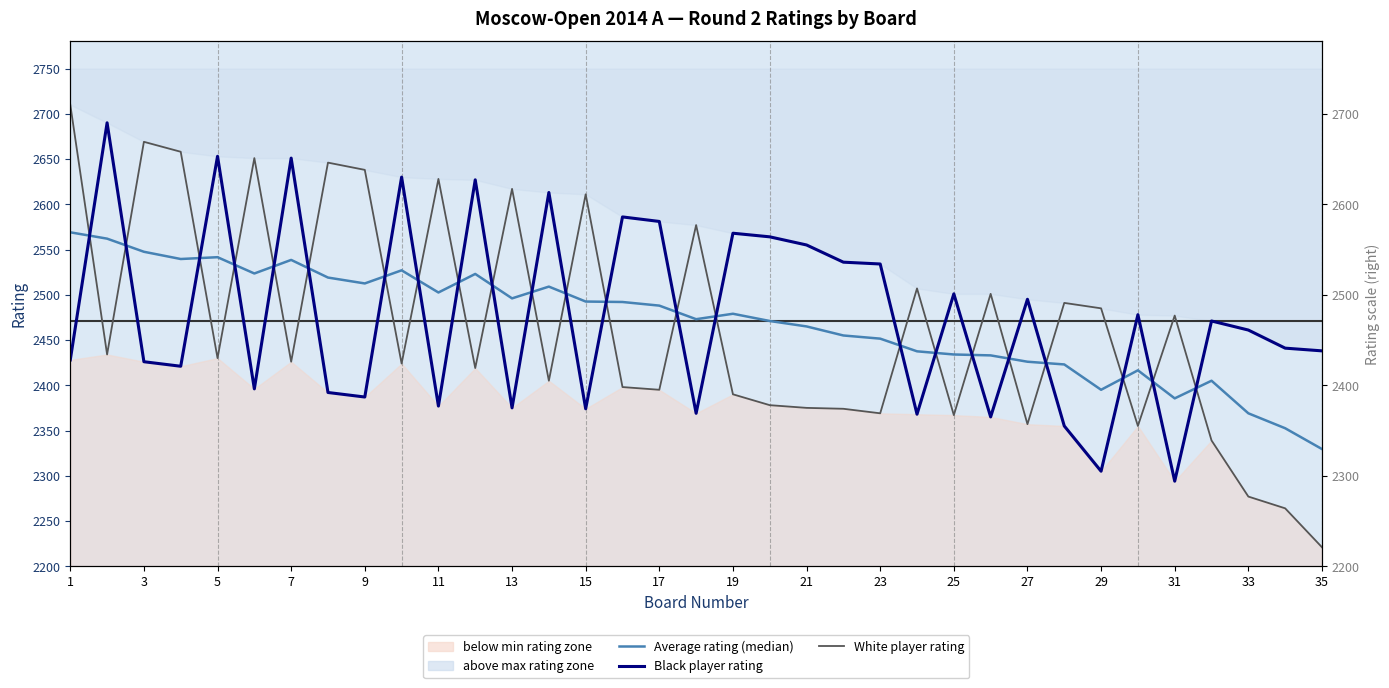

Rank the categories by Black Rating value from lowest to highest.

31, 29, 28, 26, 24, 18, 15, 13, 11, 9, 8, 6, 4, 3, 1, 35, 34, 33, 32, 30, 27, 25, 23, 22, 21, 20, 19, 17, 16, 14, 12, 10, 7, 5, 2